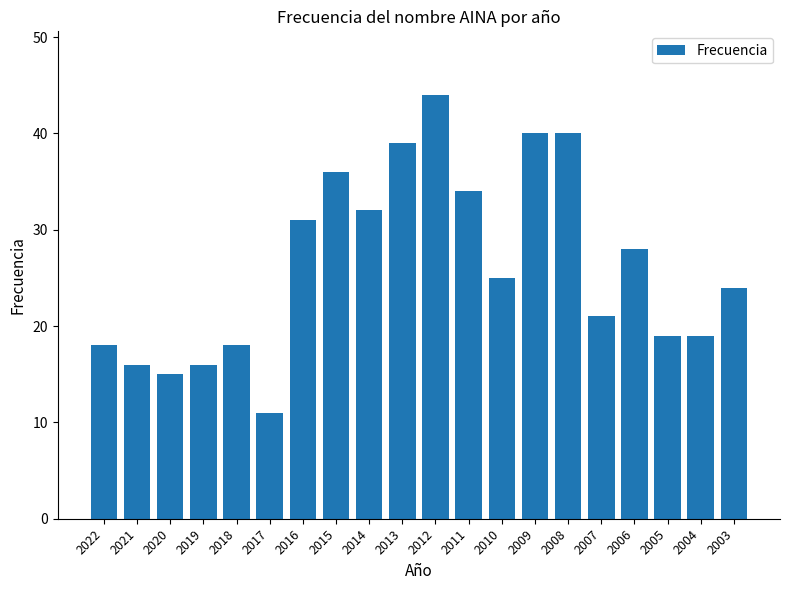

How many bars are there in total?

20